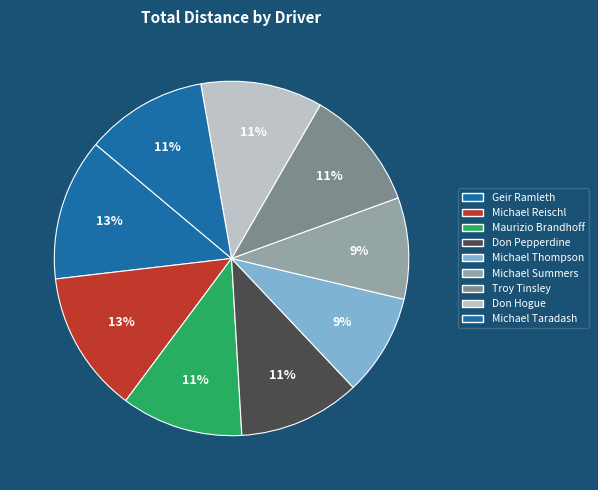

What is the largest slice in the pie chart?

Geir Ramleth